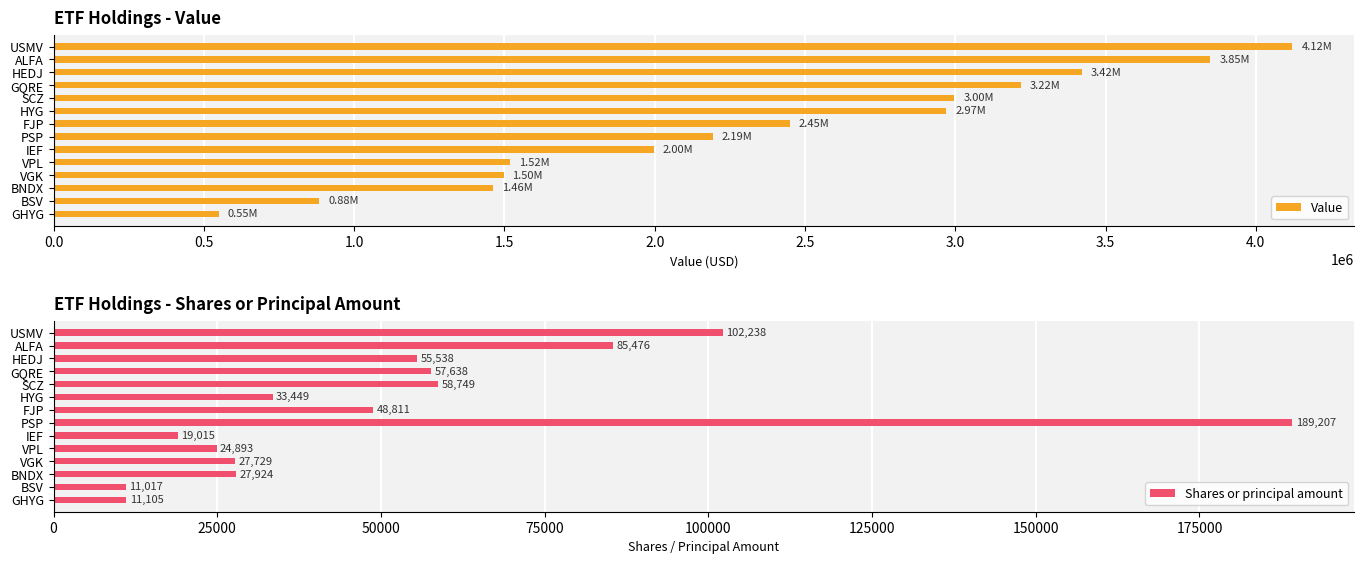

What is the average value of the Value series?

2366286